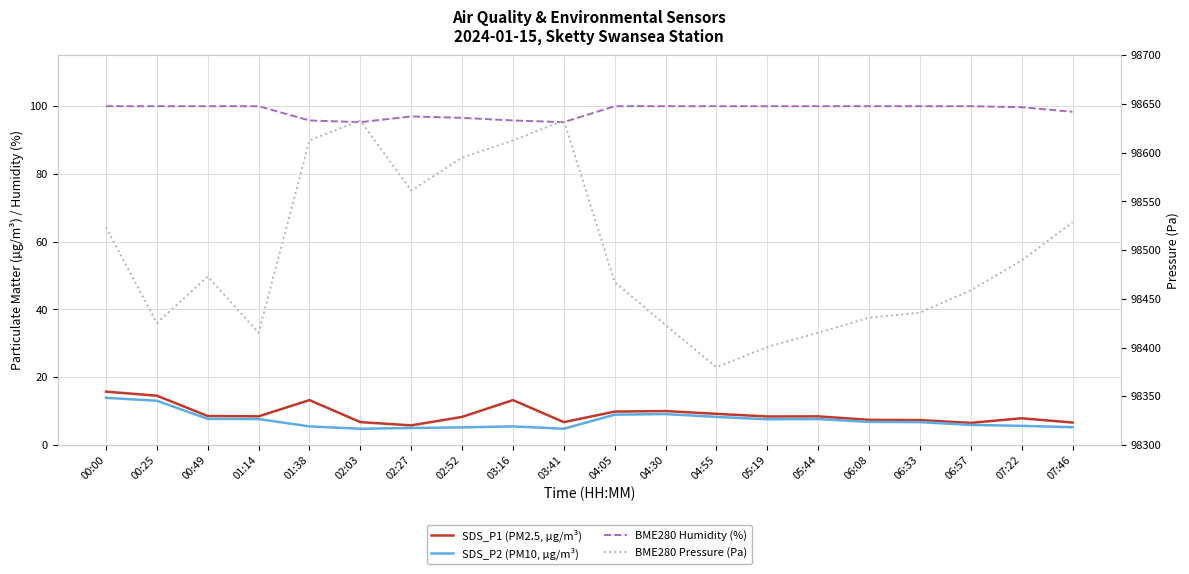

What is the sum of the SDS_P2 (PM10, µg/m³) values at 00:49 and 02:52?

12.9